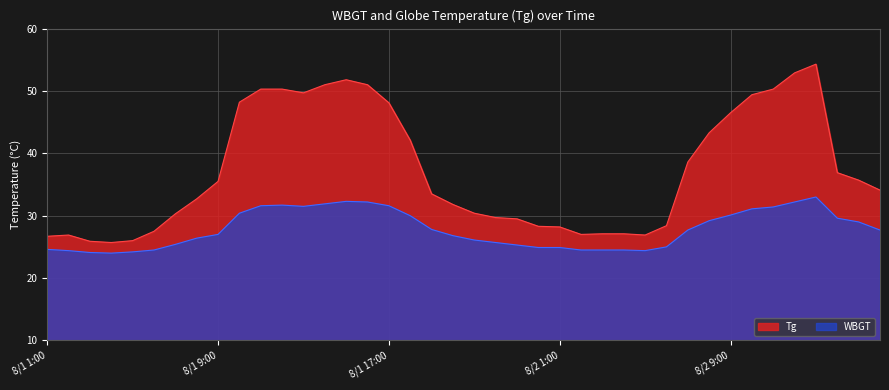

What is the difference between the highest and lowest values at 8/2 10:00?

18.3